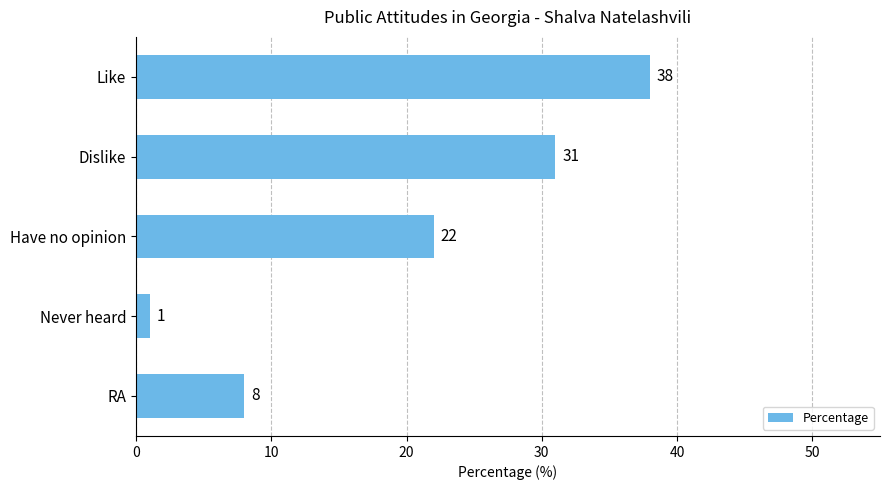

How many data points are less than 22?

2